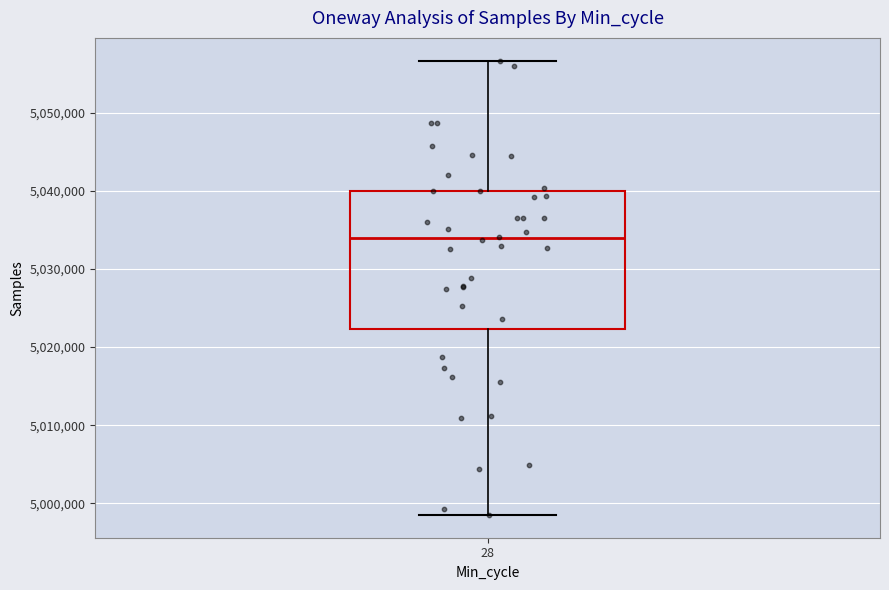

Transcribe this box plot: give where the median line is, the range the box spans, and where the two whiskers end, as read against the y-axis. The values are not printed on the chart, so give them approximately, as read against the axis.

median 5034000, box 5022000 to 5040000, whiskers 4998000 to 5057000